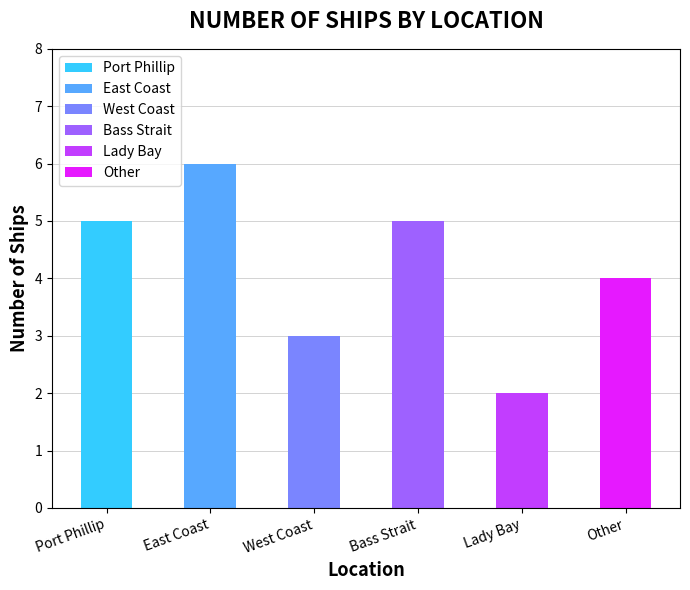

Count the number of categories in the chart.

6